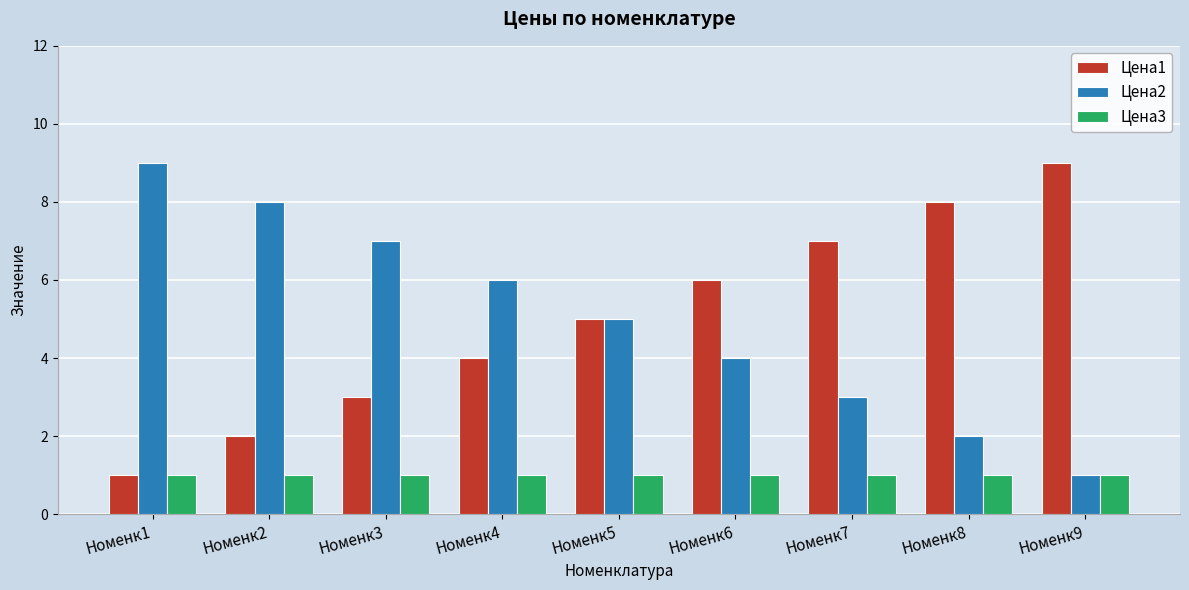

Is the value of Цена2 at Номенк9 greater than the value of Цена1 at Номенк4?

No